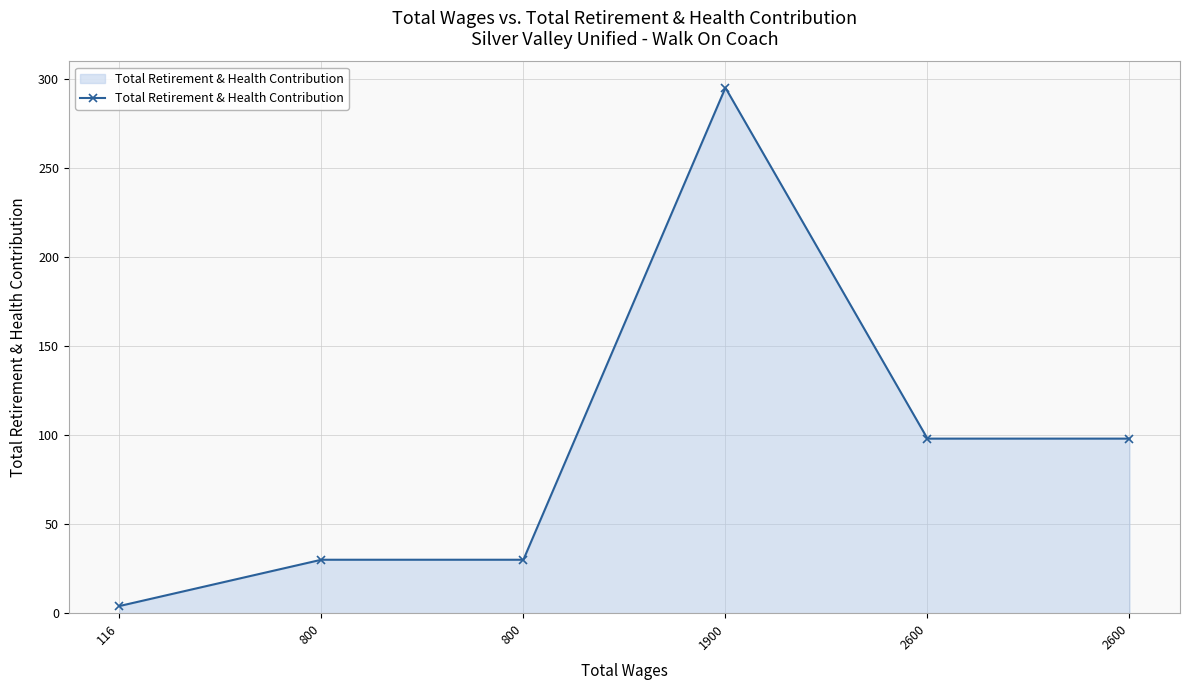

What is the smallest value displayed?

4